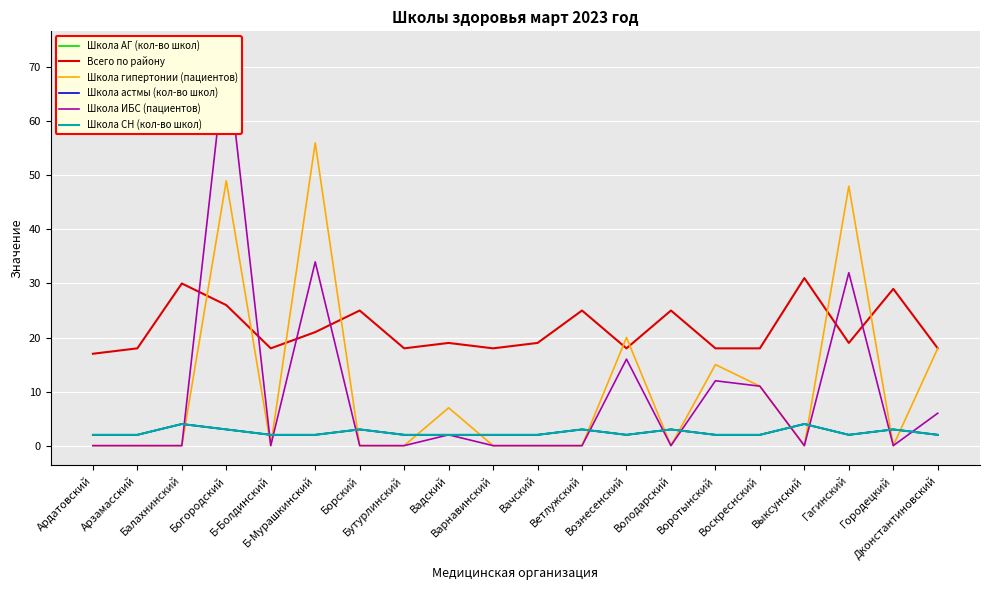

At Выксунский, list the series in order from largest to smallest.

Всего по району, Школа АГ (кол-во школ), Школа астмы (кол-во школ), Школа СН (кол-во школ), Школа гипертонии (пациентов), Школа ИБС (пациентов)